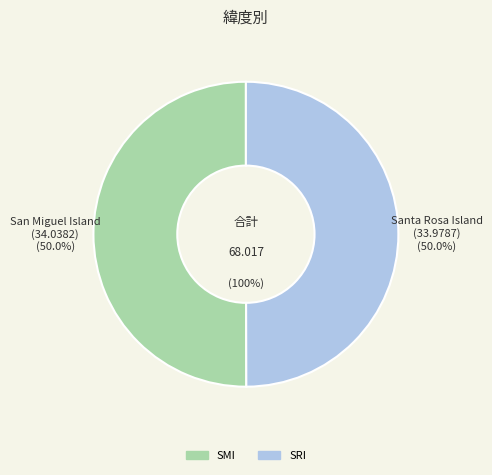

How much of the chart is everything except SRI?

50.0%